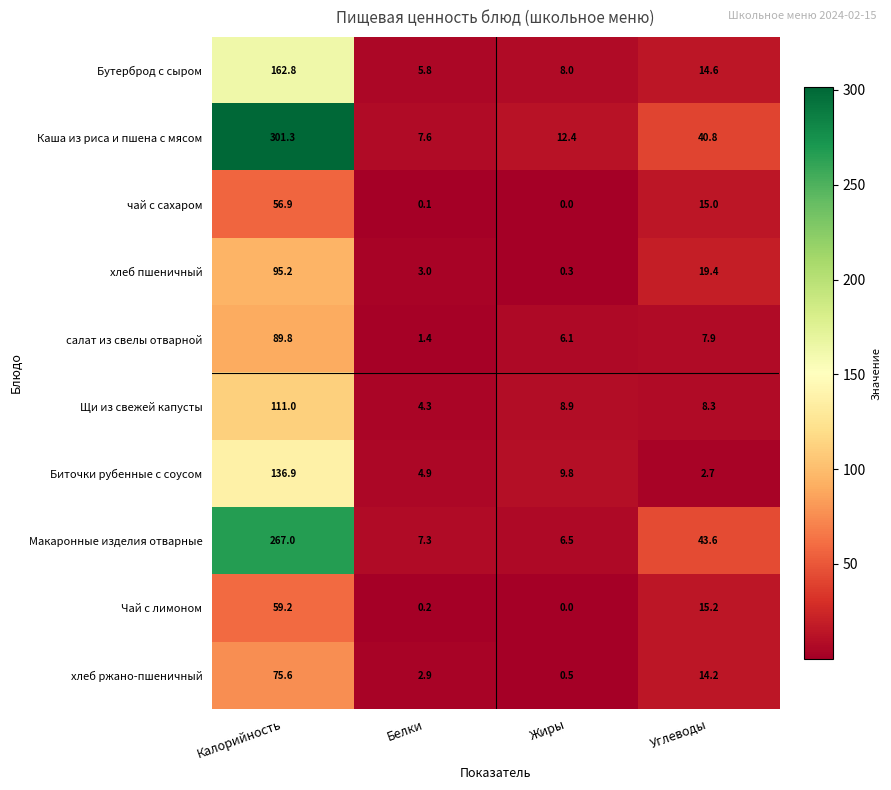

The value of Макаронные изделия отварные at Белки is 5.1. True or false?

False